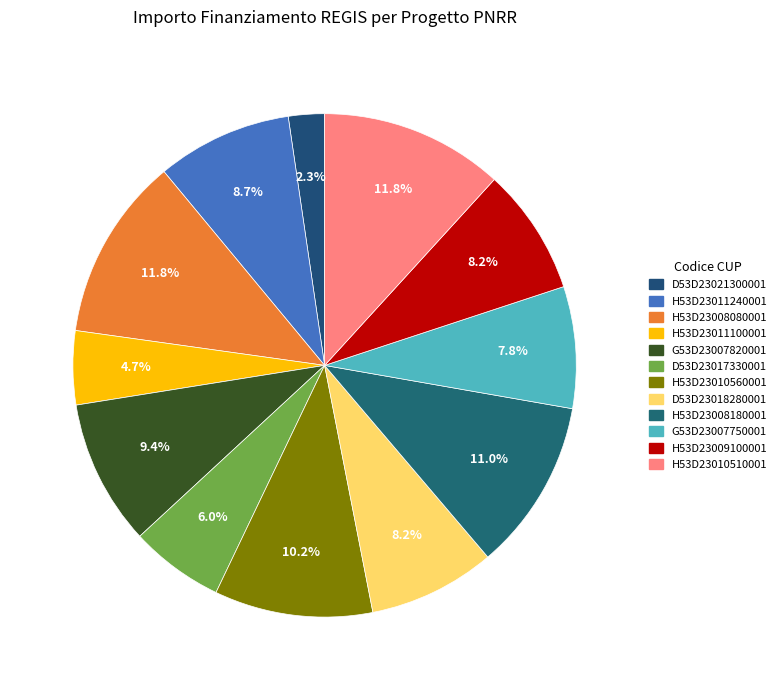

Count the number of slices in the pie.

12